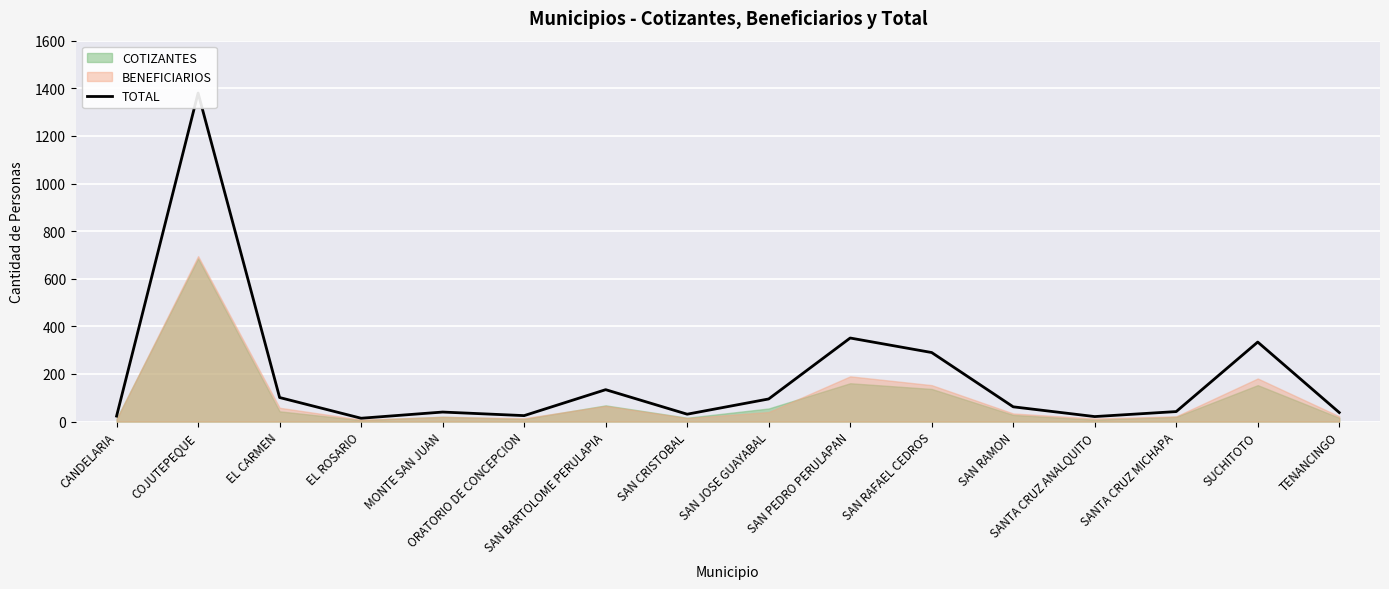

True or false: the data has more than 1 interior local peaks.

True